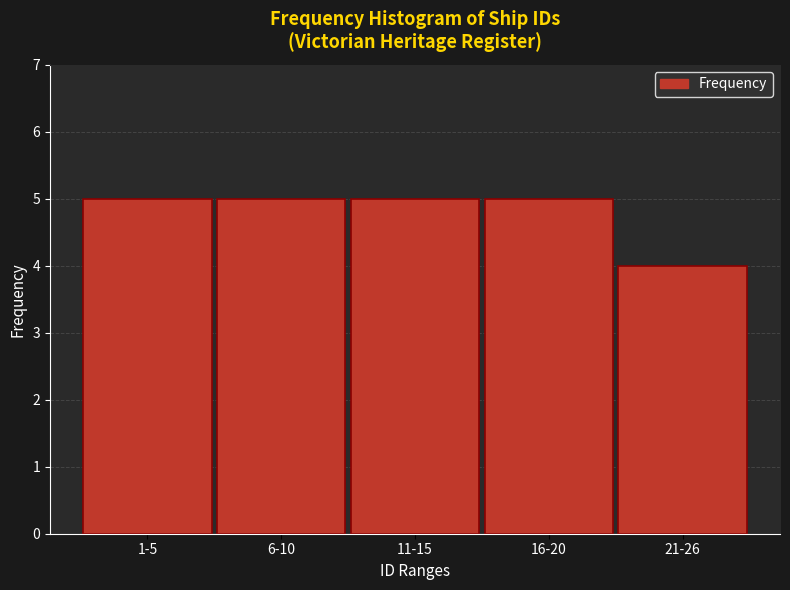

Reading right to left, list all the values displayed in this chart.

21-26=4	16-20=5	11-15=5	6-10=5	1-5=5